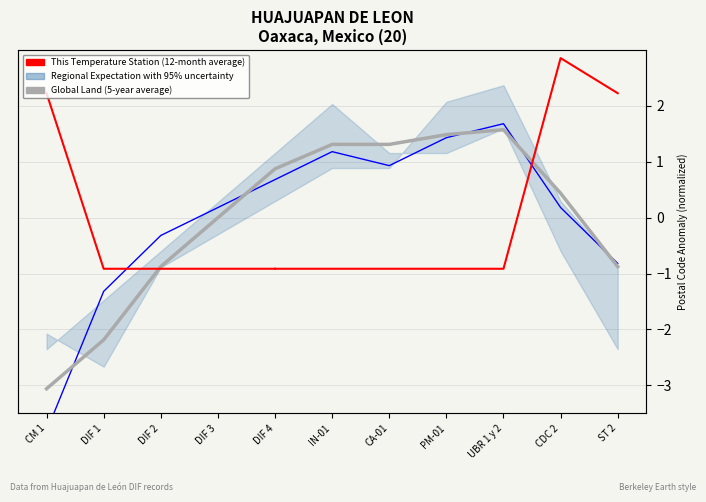

Read the Global Land (5-year average) value at DIF 1.

-2.2